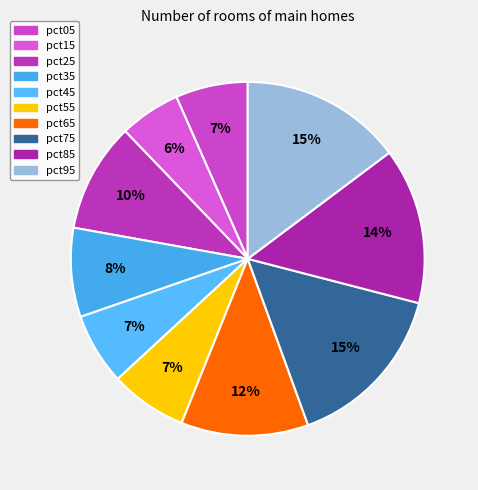

True or false: pct25 accounts for 1% of the total.

False